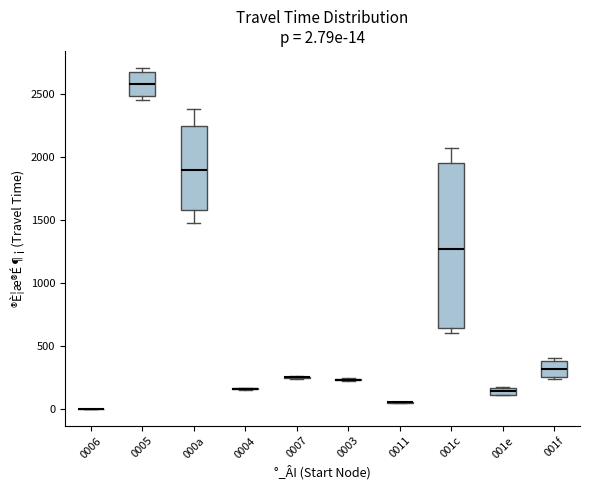

Comparing the boxes themselves (not the whiskers), which one is the tallest?

001c